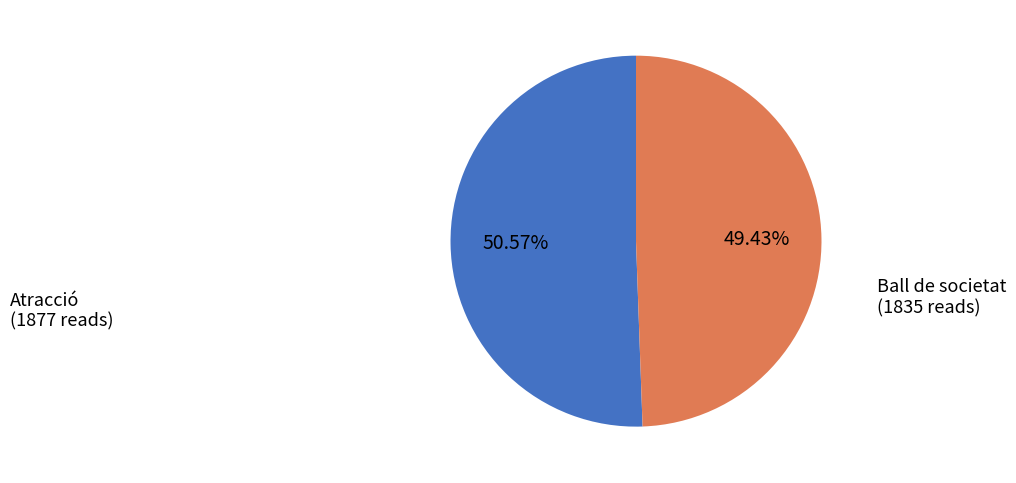

How many segments does this pie chart have?

2